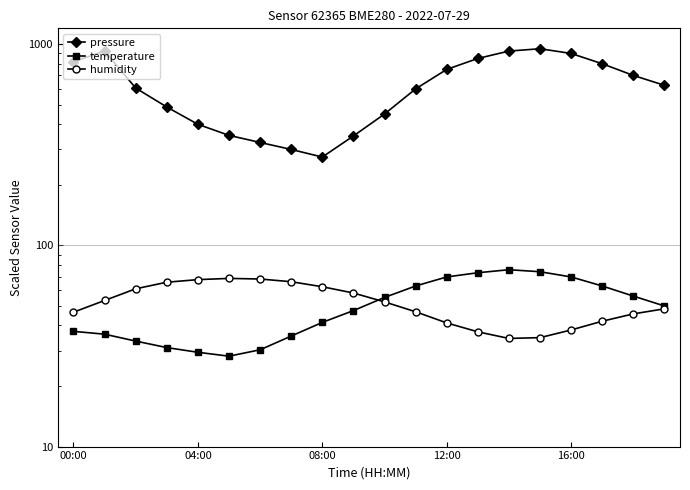

Between 15 and 17, which series saw the biggest shift?

pressure